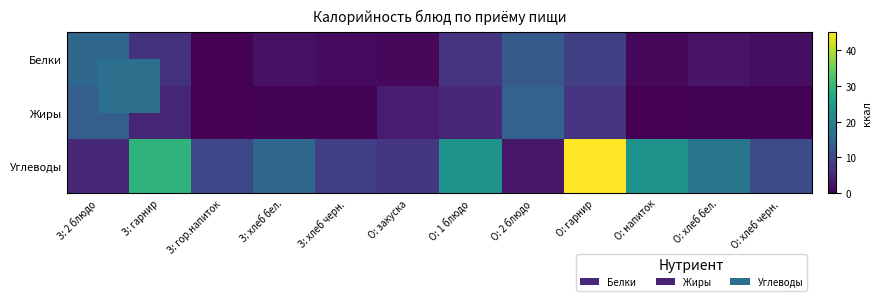

What is the total value across all series at О: 1 блюдо?

35.0